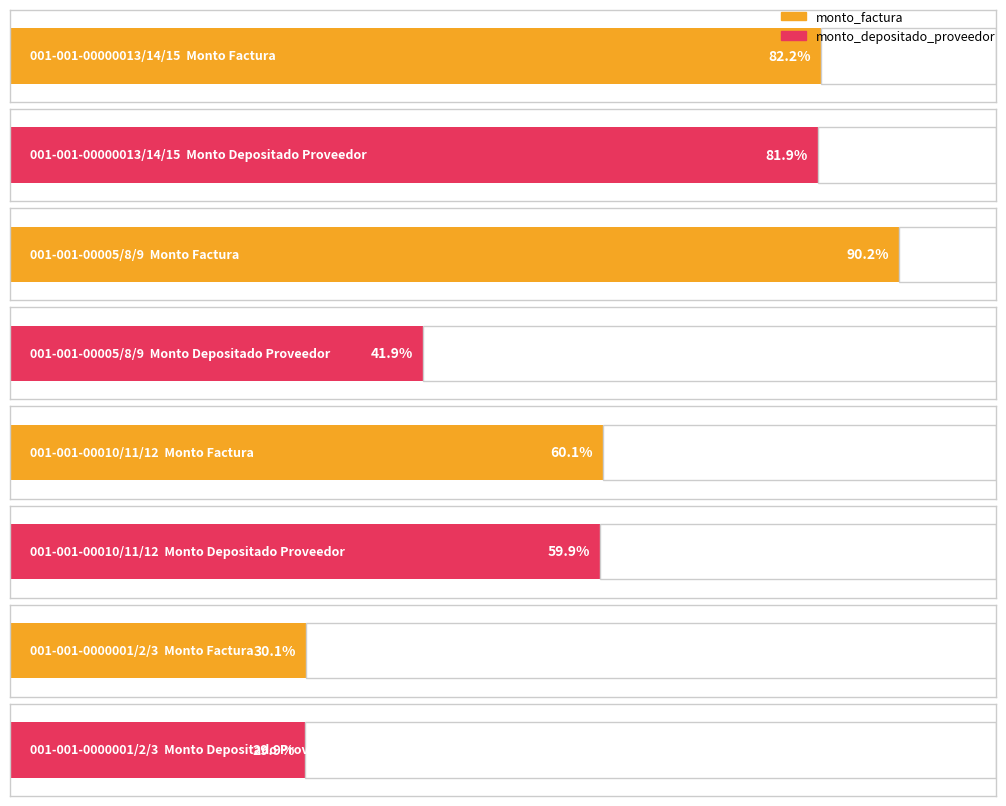

What is the total value across all series at 001-001-00000013/14/15?

410358018